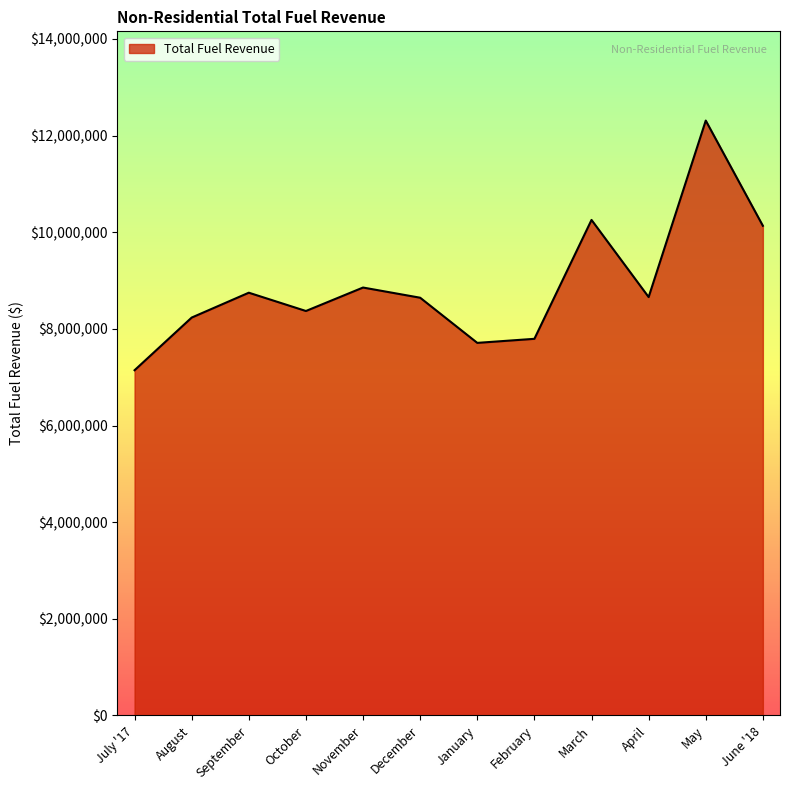

The chart shows a value of 8644818.7 at December. True or false?

True